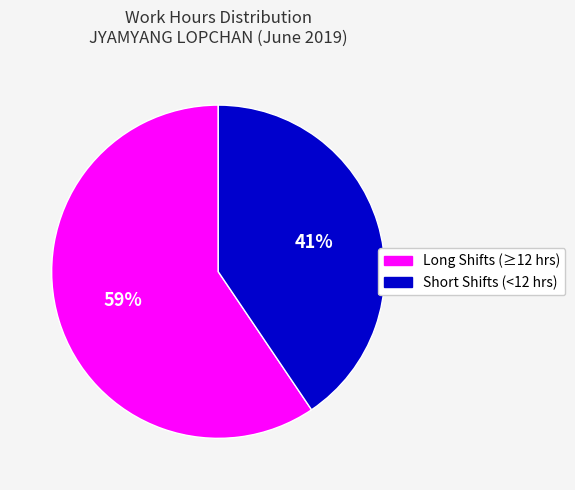

Does any single category account for the majority?

Yes